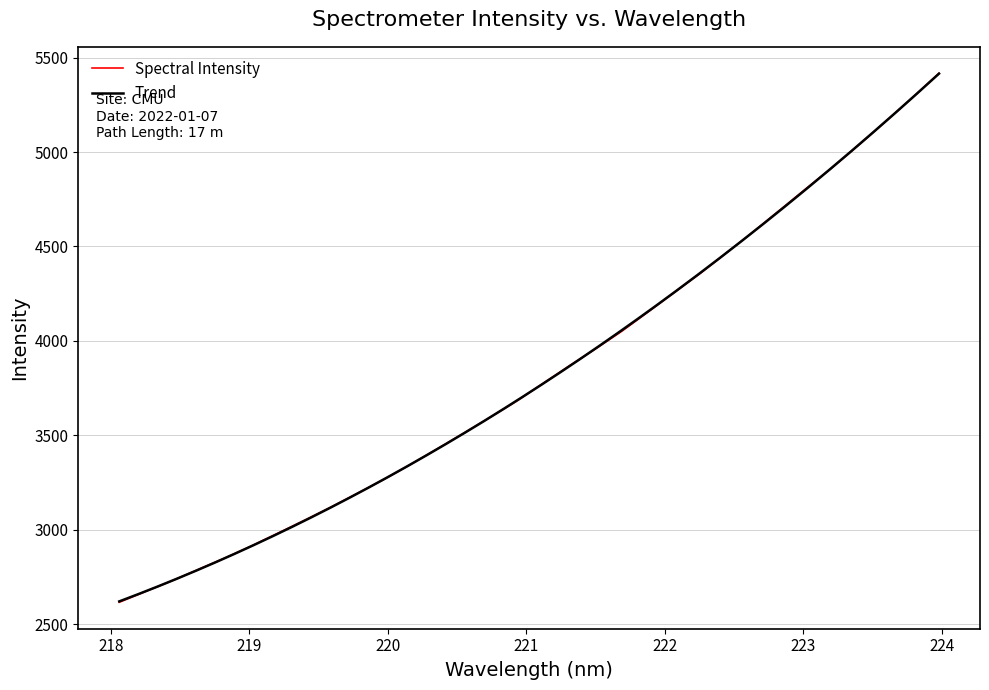

Rank the categories by value from highest to lowest.

223.9802, 223.7895, 223.5987, 223.408, 223.2172, 223.0264, 222.8355, 222.6447, 222.4538, 222.263, 222.0721, 221.8812, 221.6902, 221.4993, 221.3083, 221.1174, 220.9264, 220.7354, 220.5444, 220.3533, 220.1623, 219.9712, 219.7801, 219.589, 219.3979, 219.2067, 219.0156, 218.8244, 218.6332, 218.442, 218.2508, 218.0596